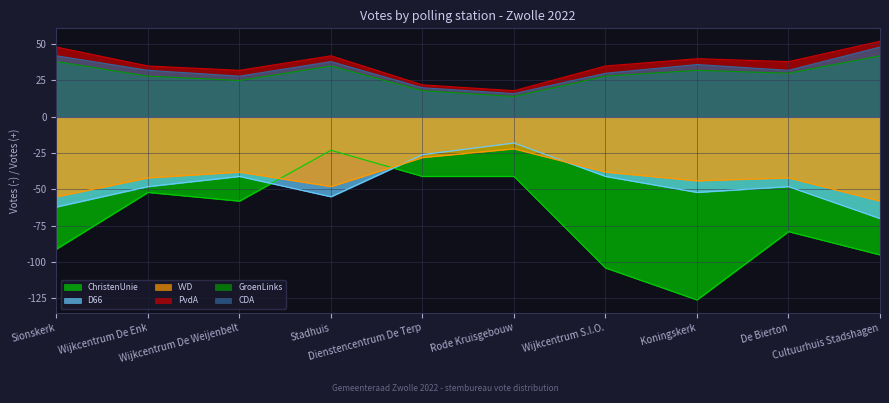

What is the difference between the ChristenUnie values at Wijkcentrum S.I.O. and Cultuurhuis Stadshagen?

9